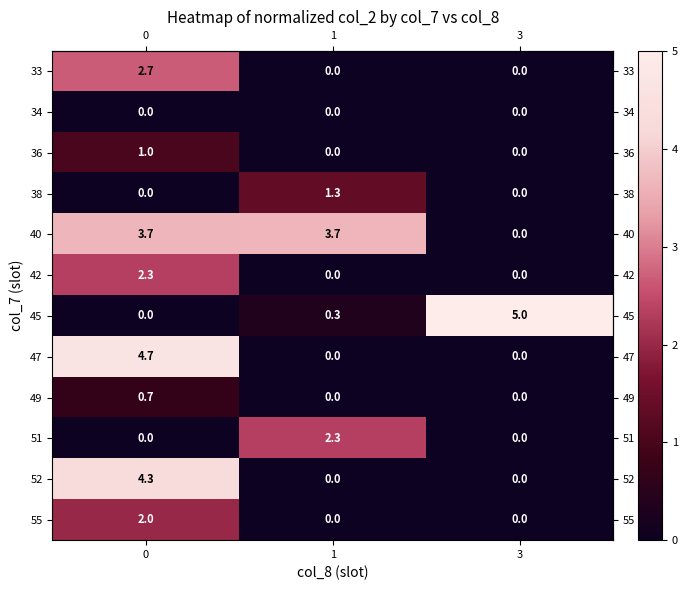

What is the spread (max minus min) of values at 3?

5.0